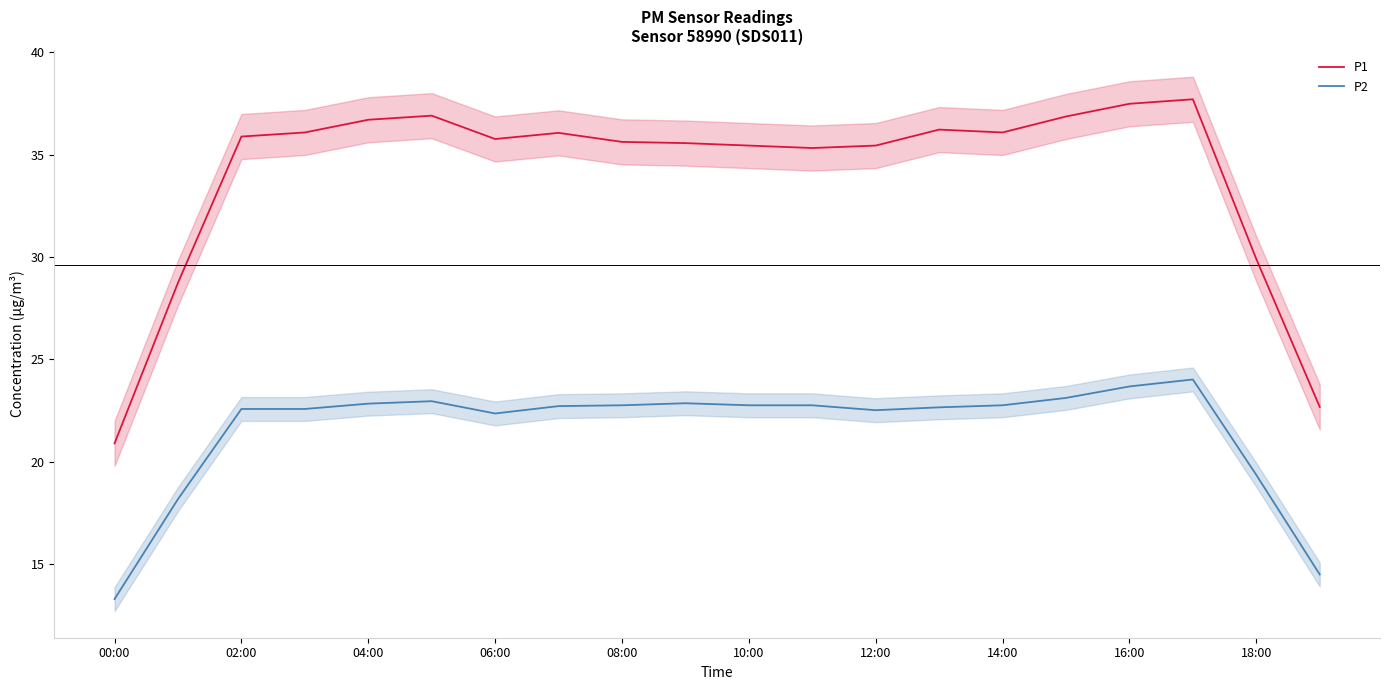

How many interior local valleys does the P1 series have?

3